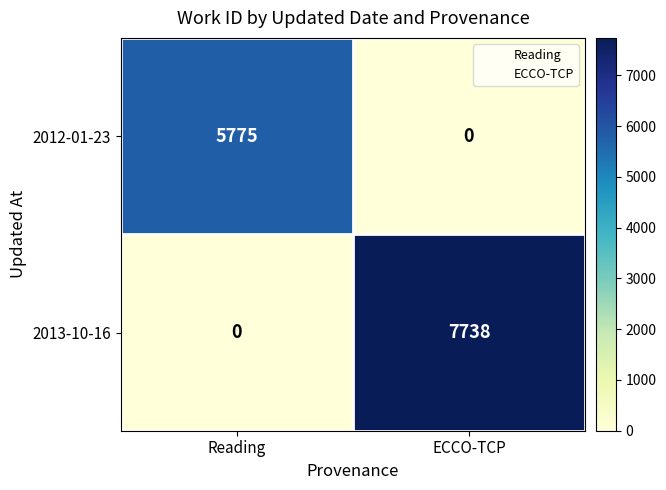

What is the sum of all 2012-01-23 values?

5775